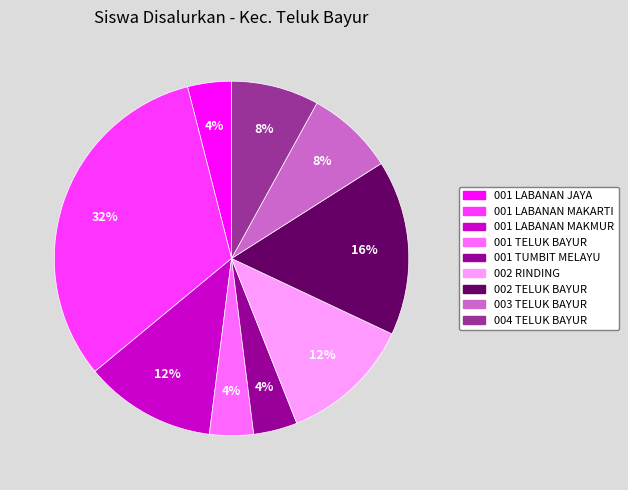

The 004 TELUK BAYUR slice represents 22% of the pie. True or false?

False